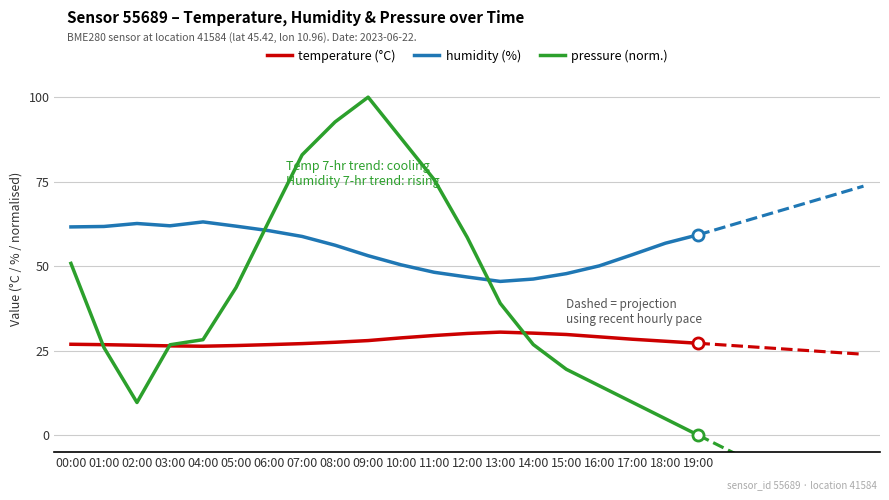

Which series has the largest range (max minus min)?

pressure (normalised)